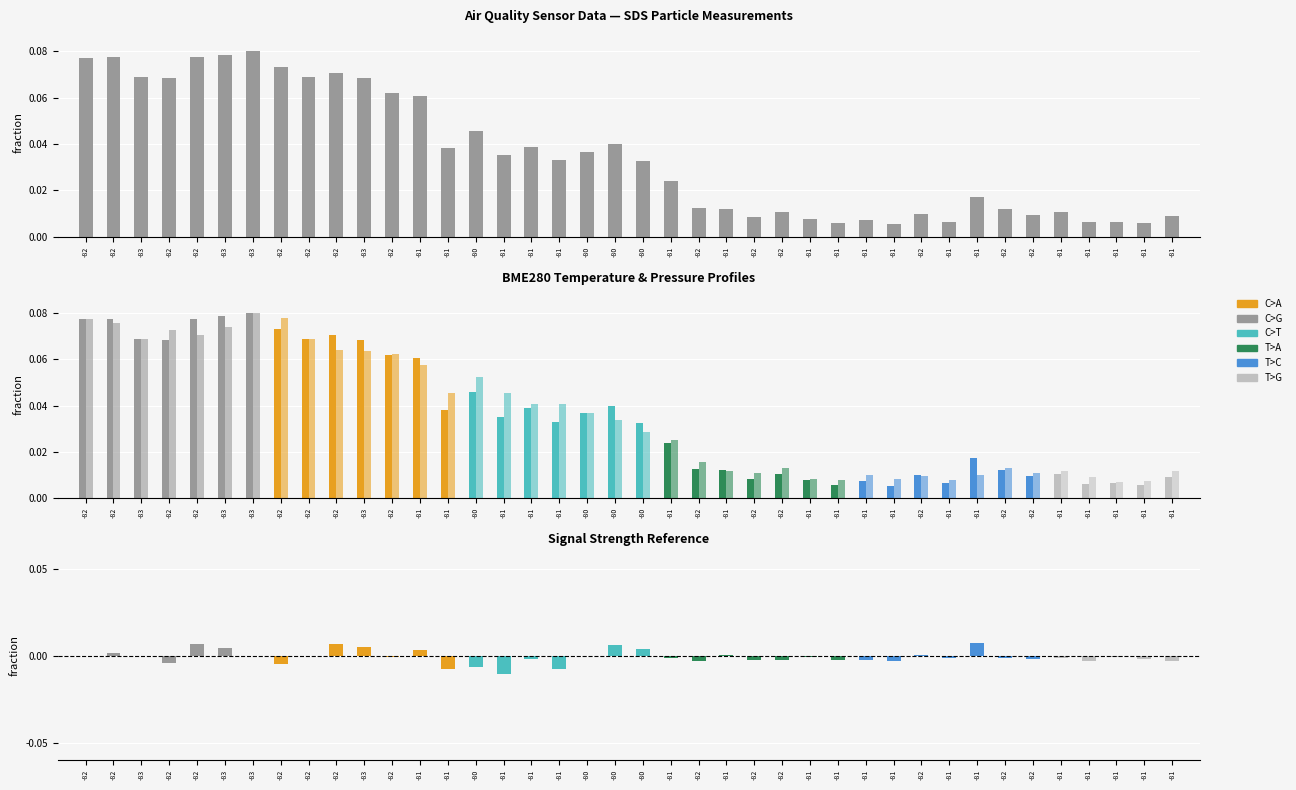

What is the value of the SDS_P1 bar at the 2nd from the left?

0.1